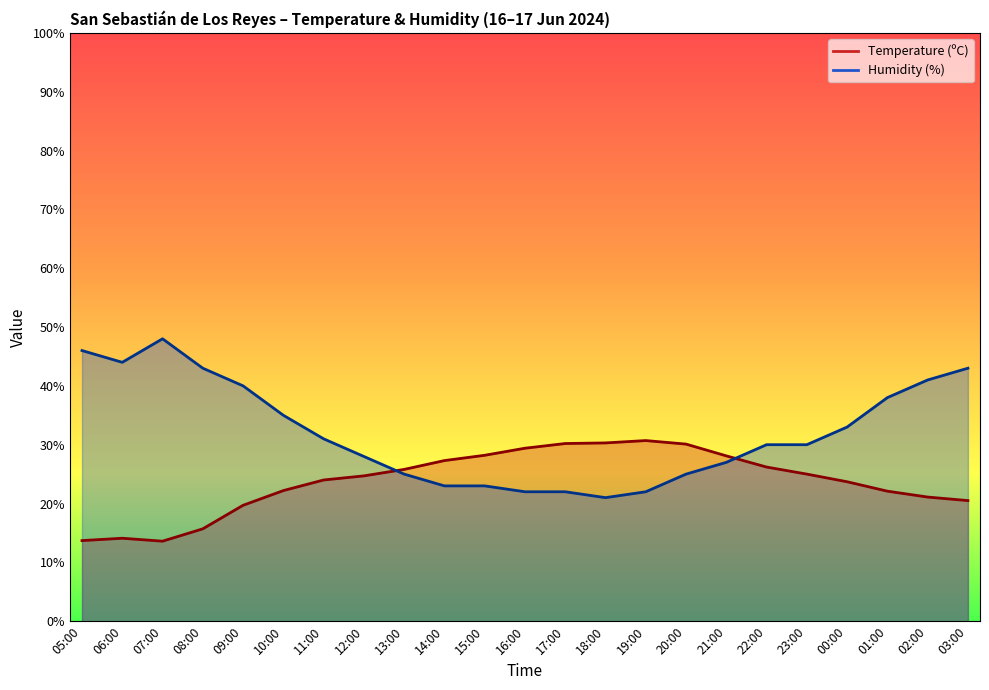

In Temperature (ºC), how many points are higher than both neighbors (excluding endpoints)?

2